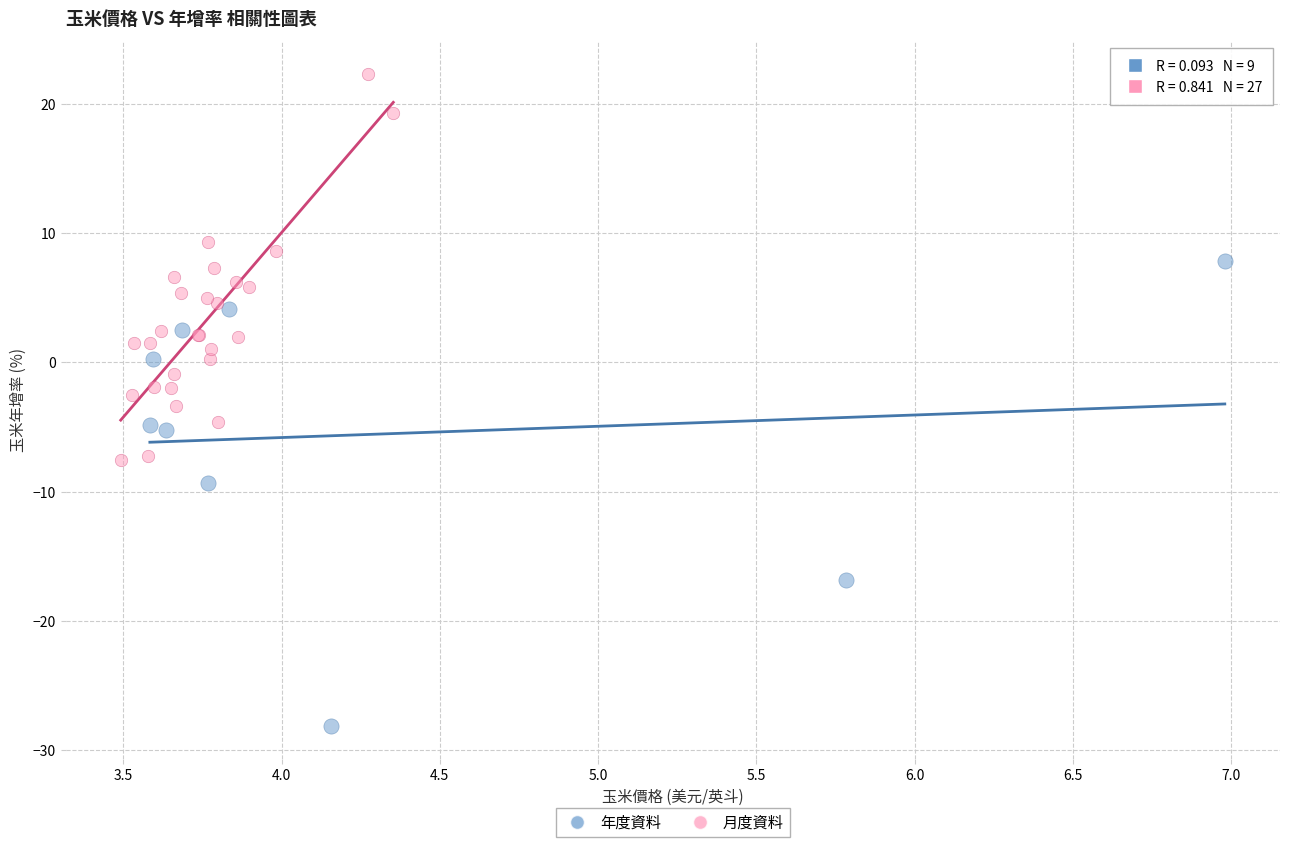

Which series reaches the maximum Y coordinate?

月度資料